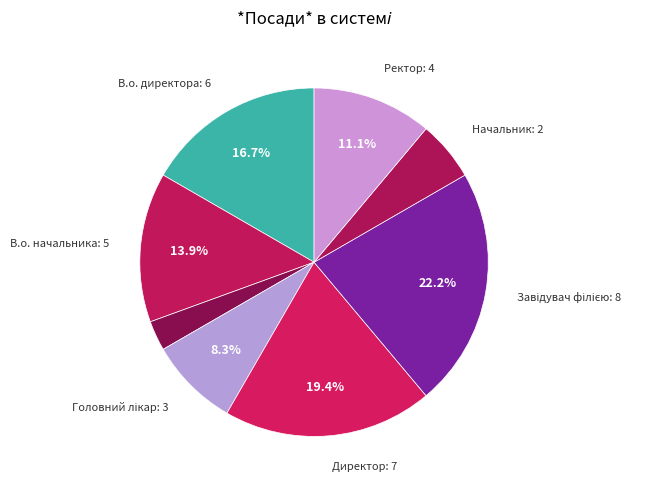

Rank the categories by value from highest to lowest.

Завідувач філією, Директор, В.о. директора, В.о. начальника, Ректор, Головний лікар, Начальник, Генеральний директор